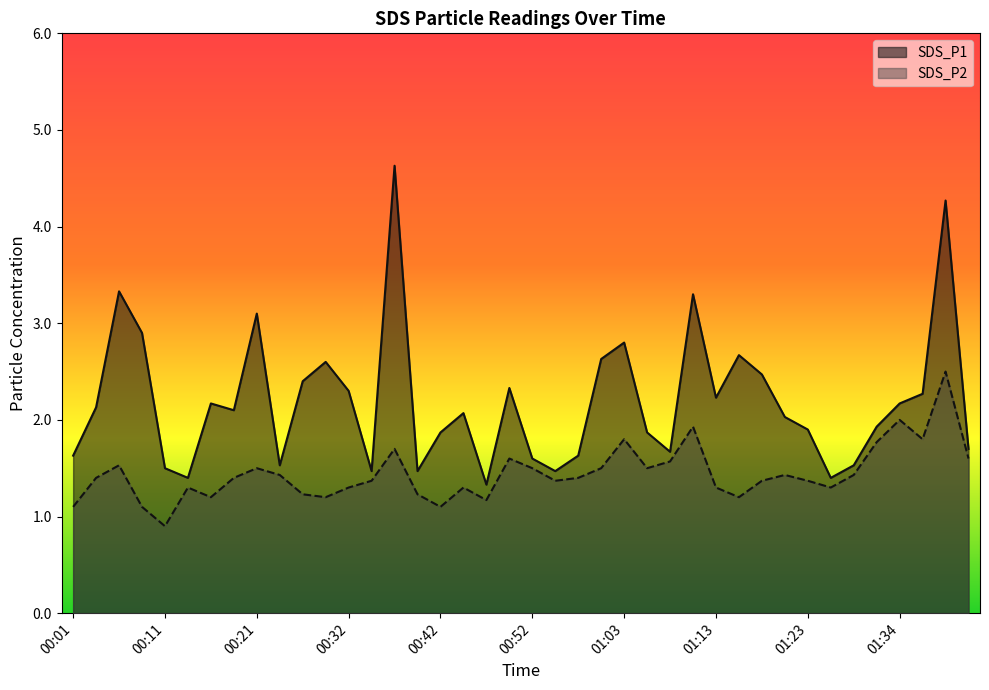

At which label does SDS_P1 first exceed 2?

00:04